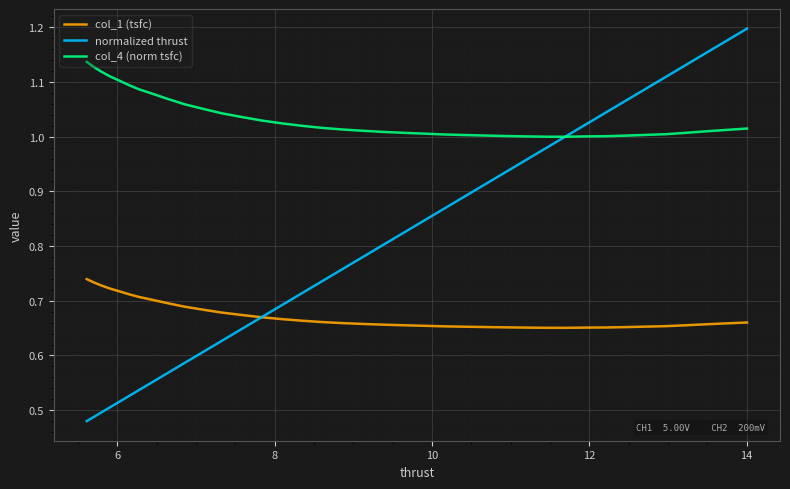

Which series has the largest range (max minus min)?

normalized thrust